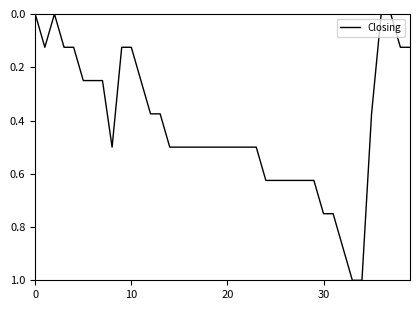

How many lines are shown in the chart?

1